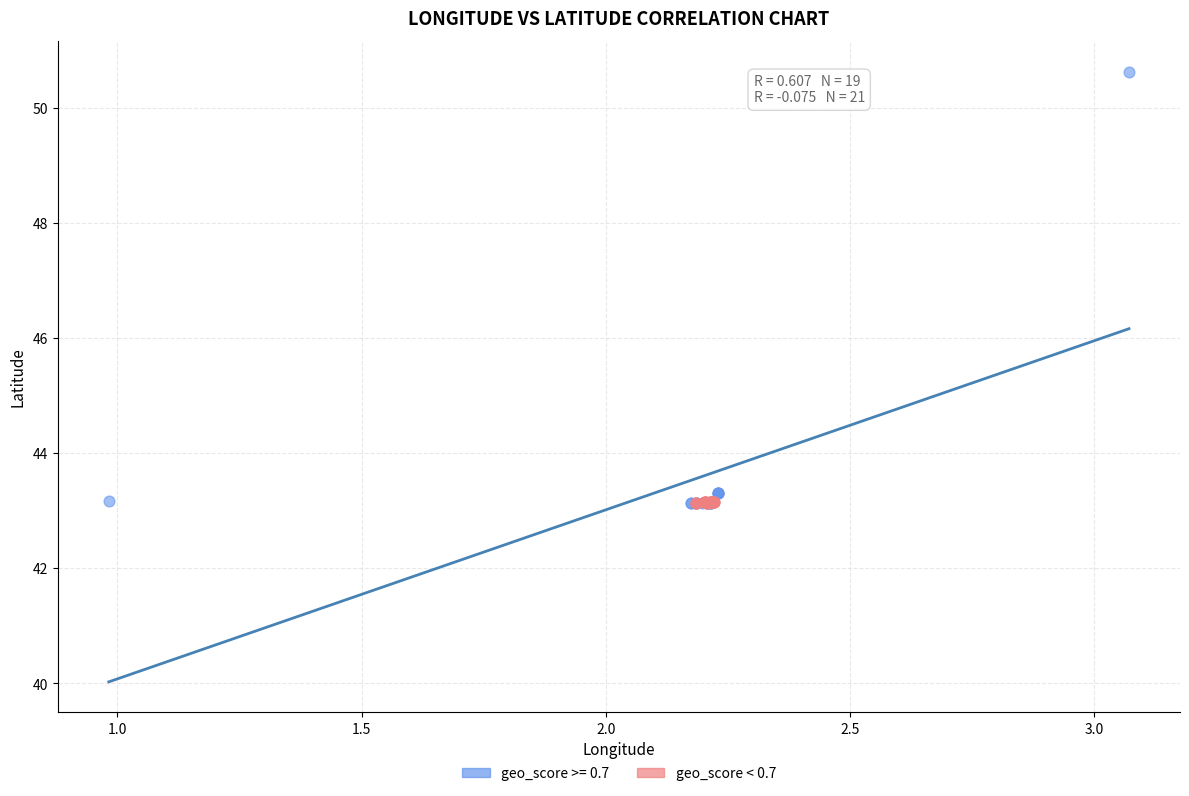

Which series has the widest spread of Y values?

geo_score >= 0.7